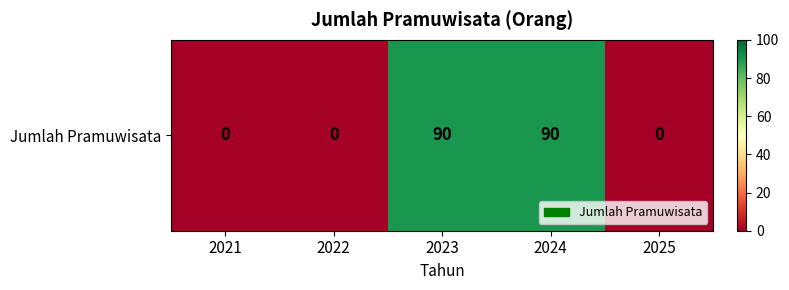

What is the average value?

36